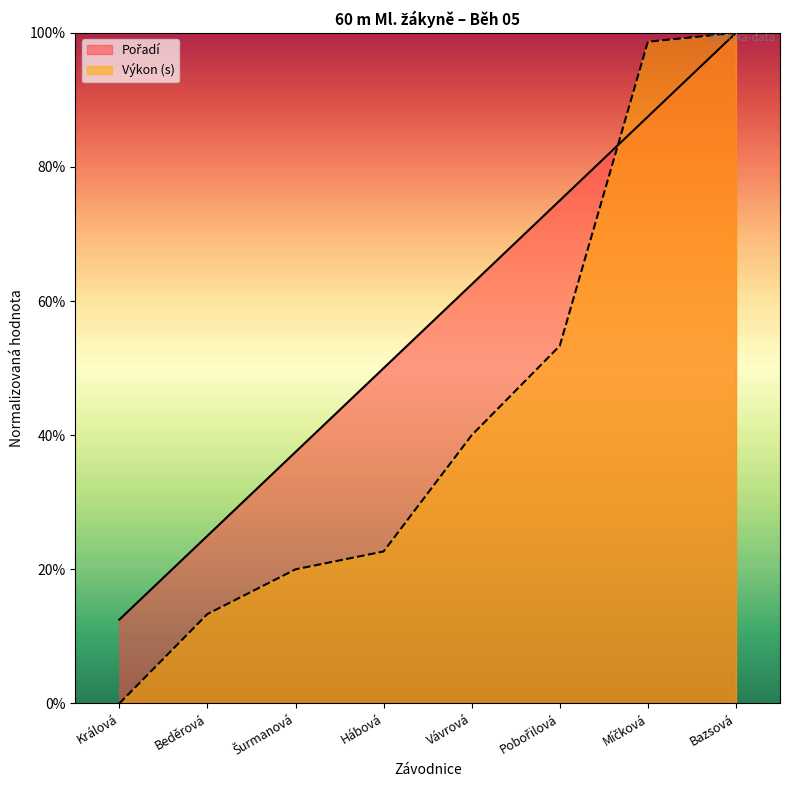

Is it true that Výkon (s) equals 40.0 at Vávrová?

True